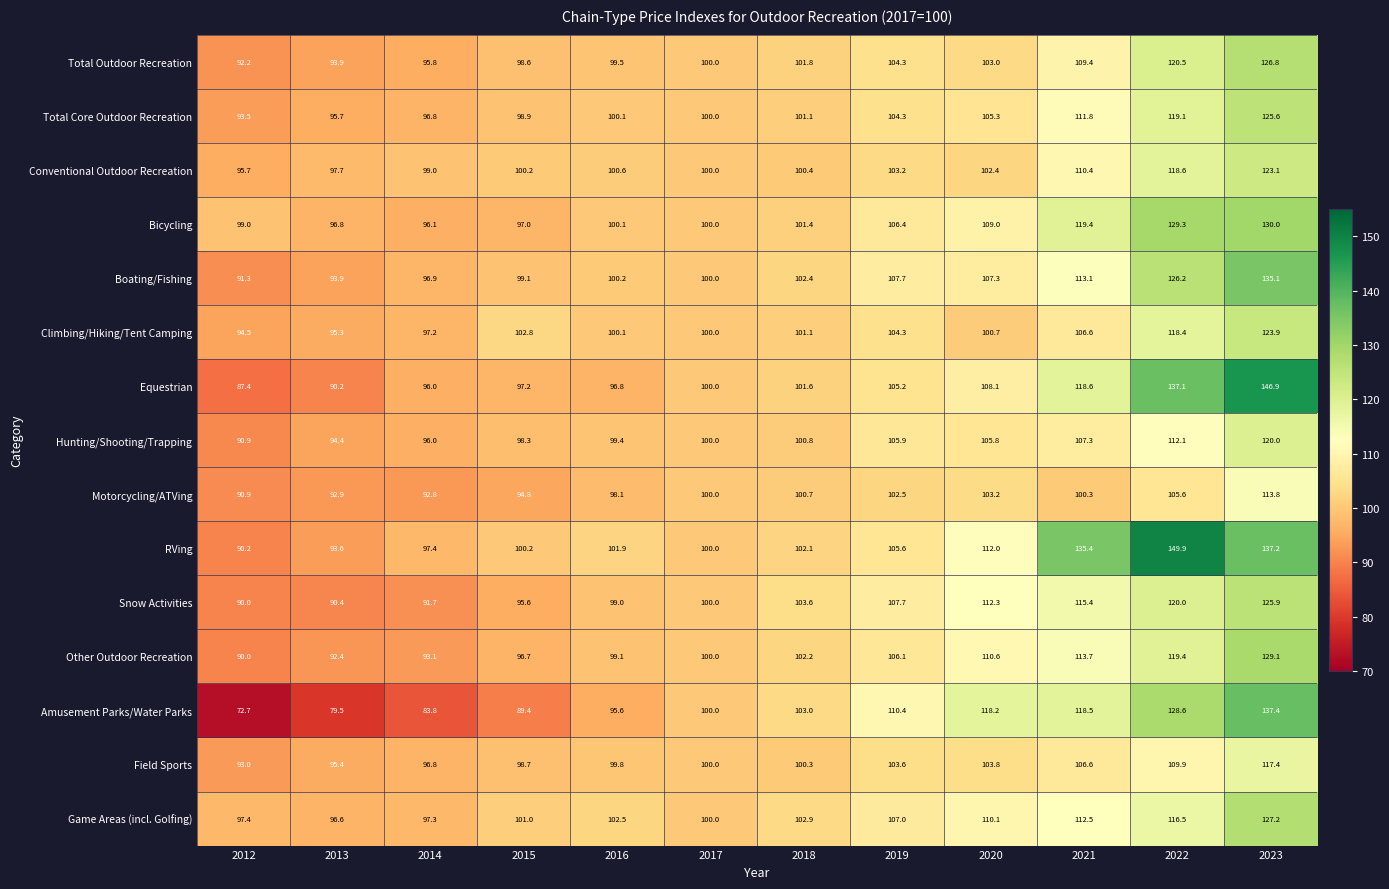

At which label does Bicycling first exceed 101?

2018